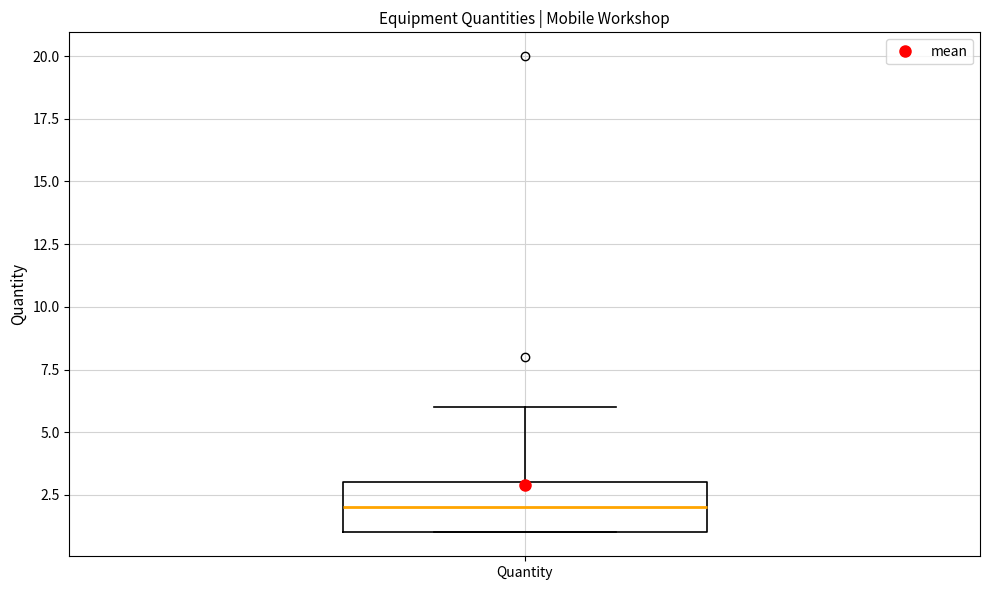

Where is the upper edge of the box for Quantity on the y-axis? The values are not printed on the chart, so give them approximately, as read against the axis.

3